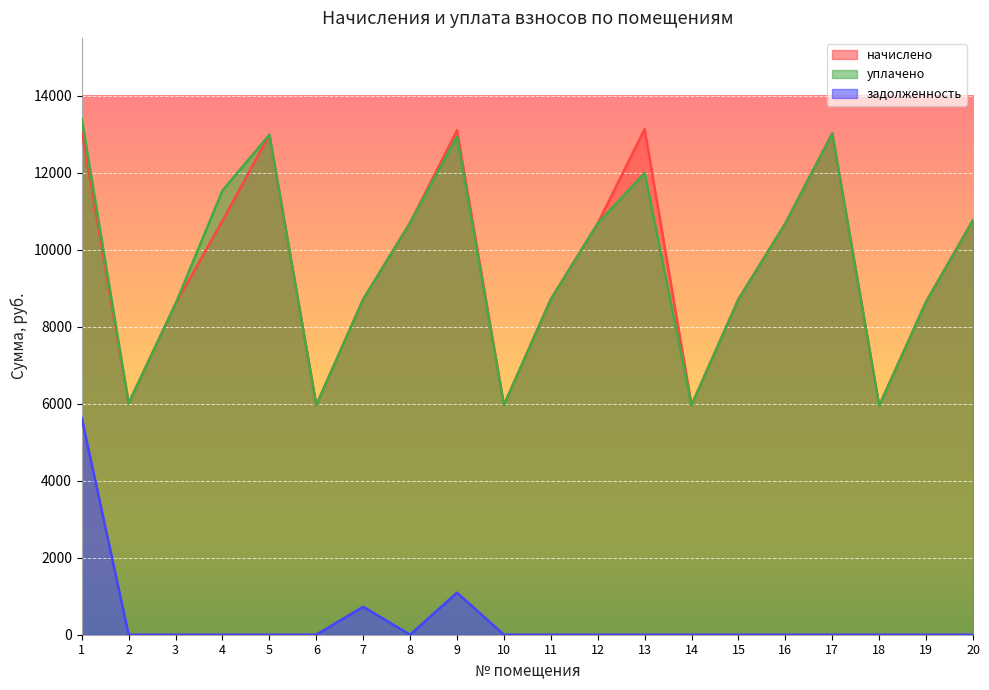

Which category has the highest value across all series?

1